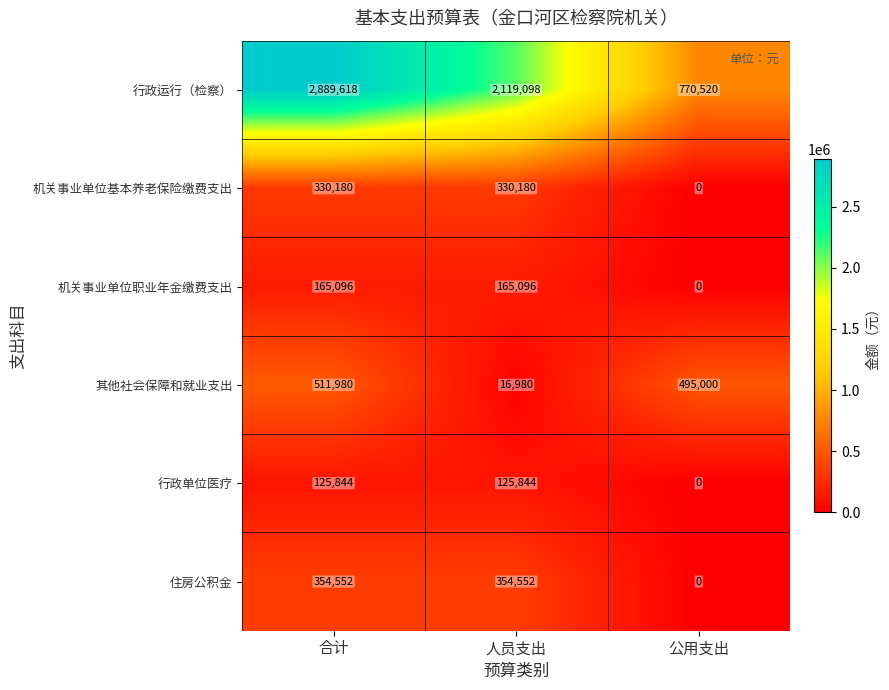

Count the number of categories in the chart.

3